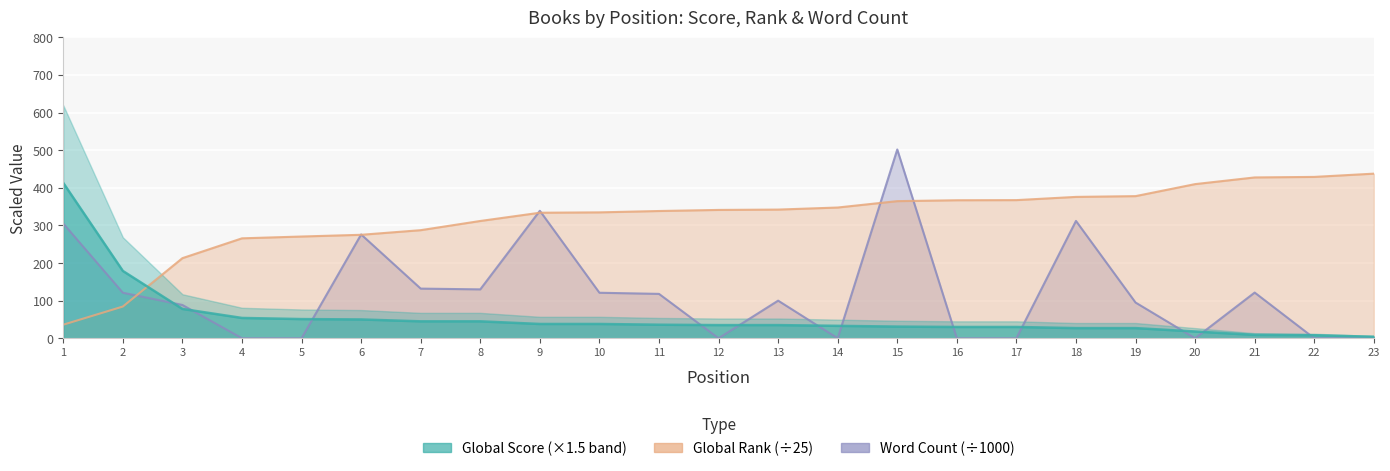

True or false: Word Count and Global Score cross at least once.

True